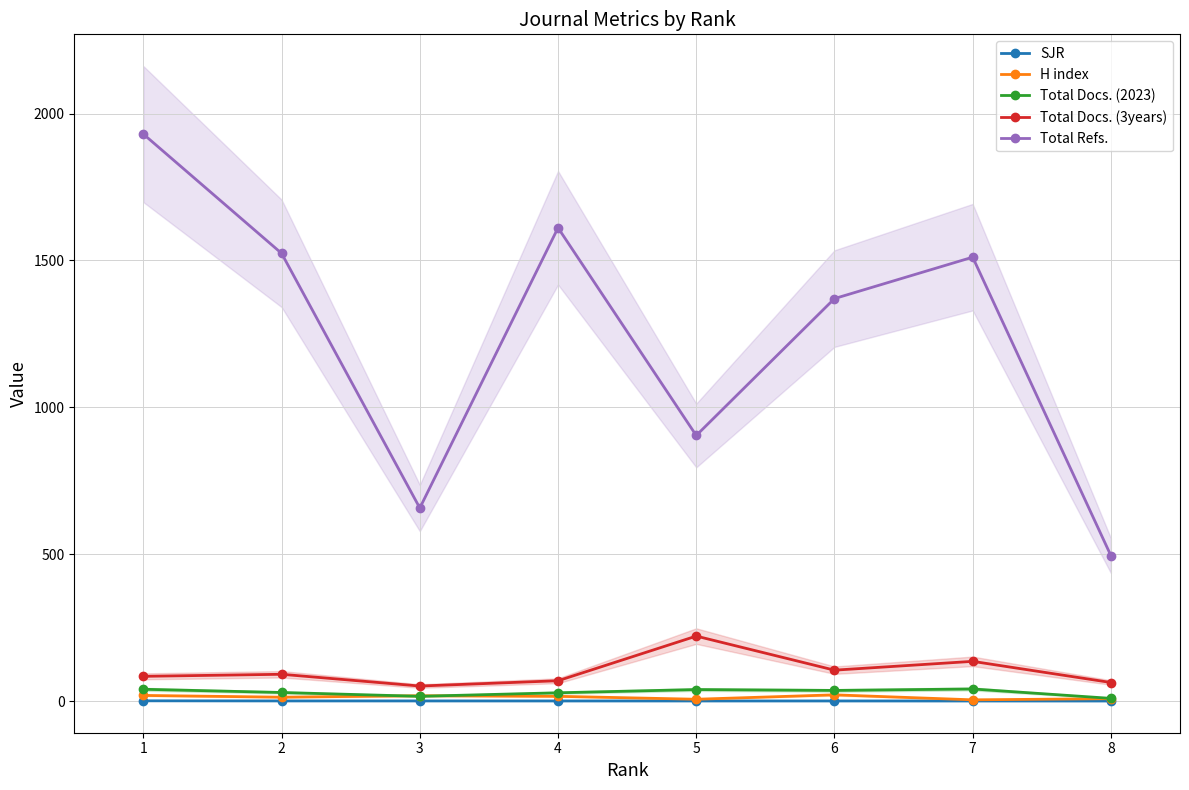

At 5, list the series in order from smallest to largest.

SJR, H index, Total Docs. (2023), Total Docs. (3years), Total Refs.